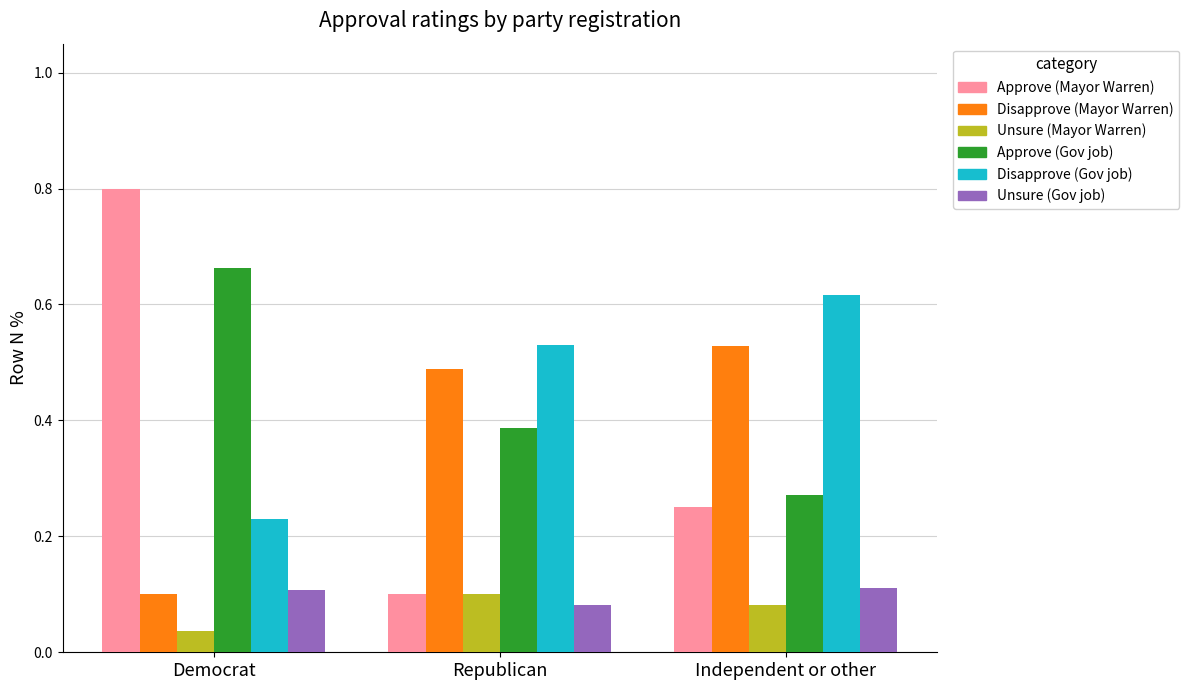

At how many categories does at least one series exceed 0?

3